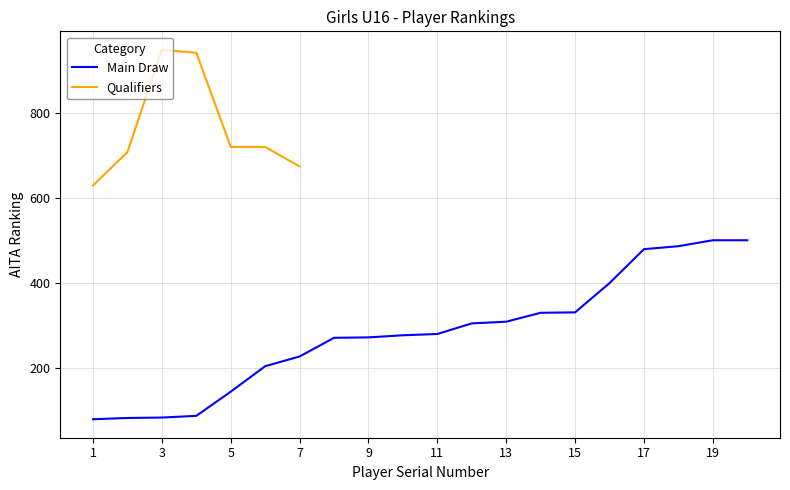

Reading right to left, what are all the values shown in this chart?

501	501	487	480	400	331	330	309	305	280	277	272	271	227	204	144	87	83	82	79